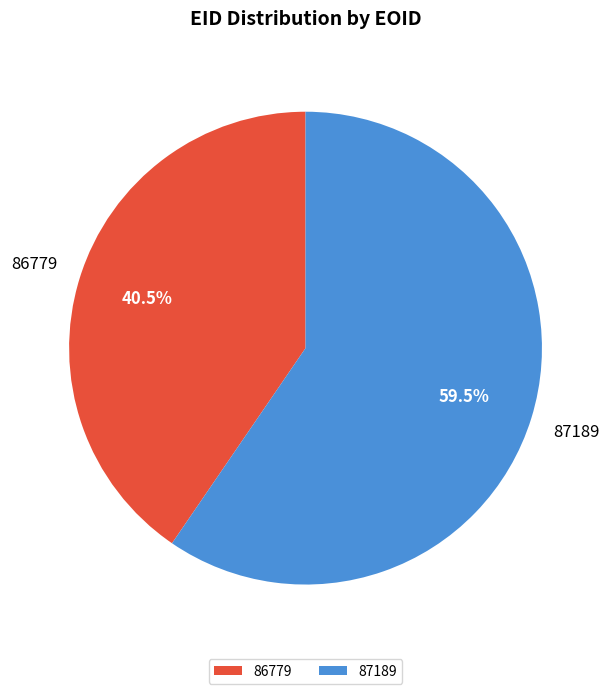

Does any single category account for the majority?

Yes